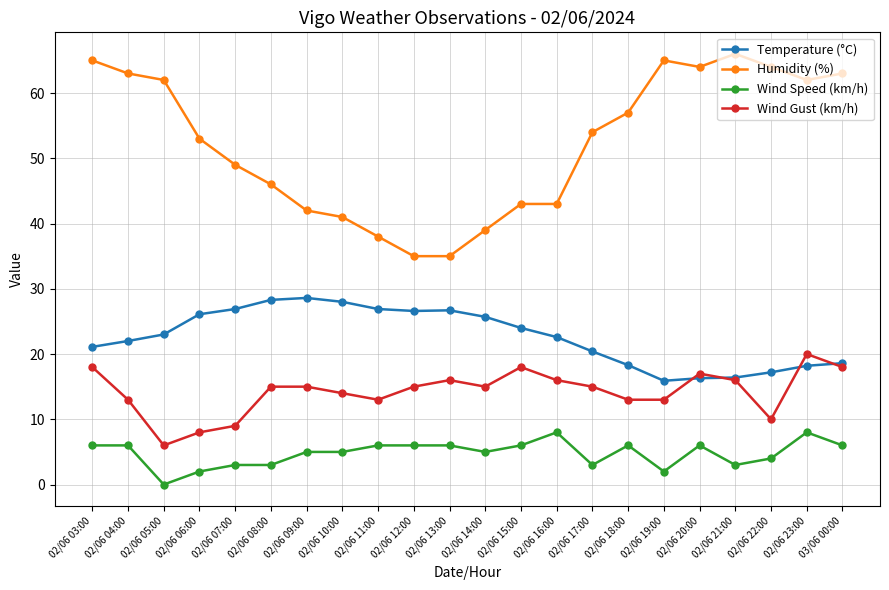

Which series changed the most between 02/06 16:00 and 02/06 22:00?

Humidity (%)